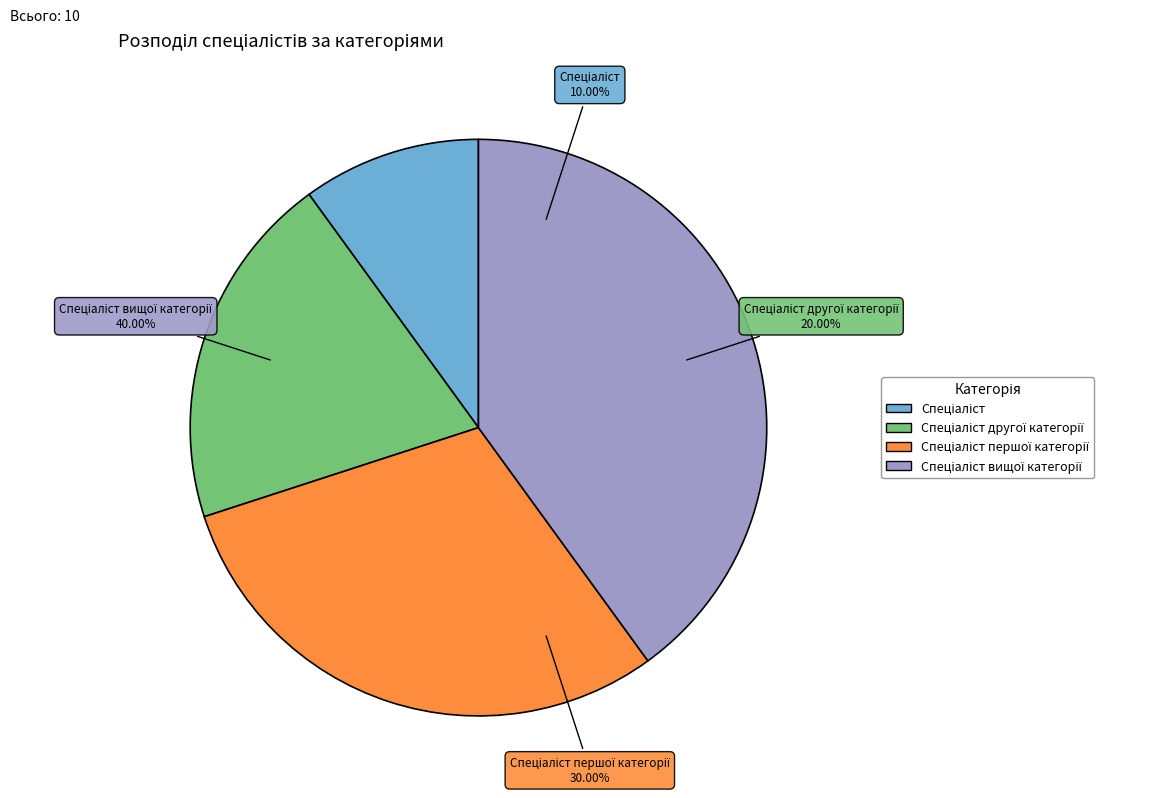

What is the change in value from Спеціаліст першої категорії to Спеціаліст вищої категорії?

+1